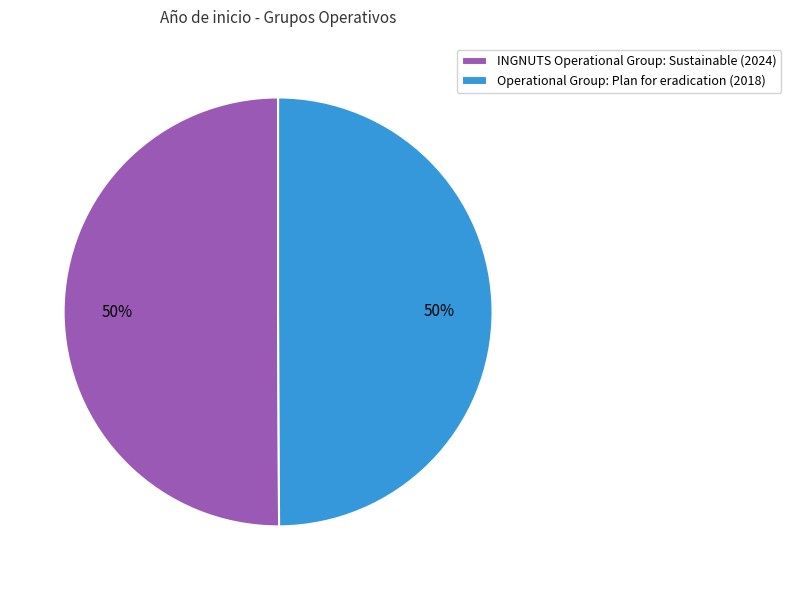

How many segments does this pie chart have?

2